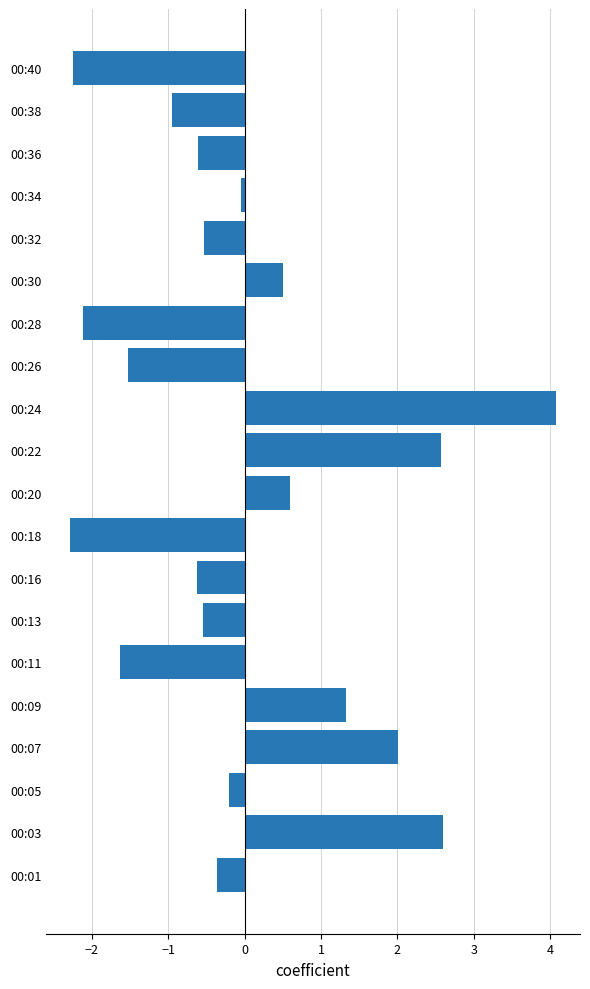

At which category does the chart reach its peak across all series?

00:24